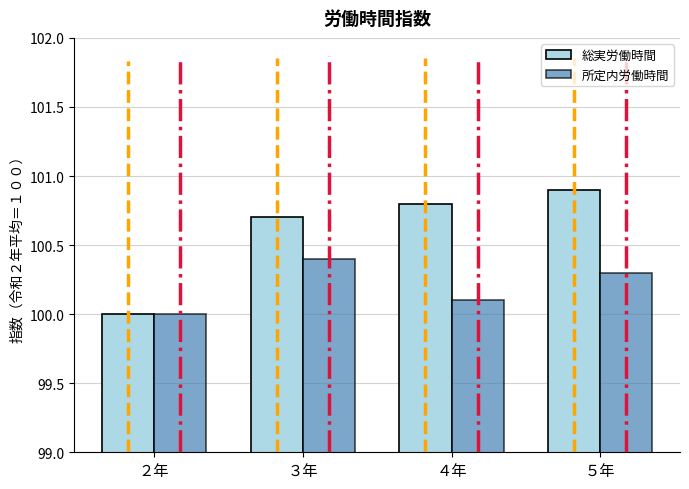

Count the number of data series in this chart.

2